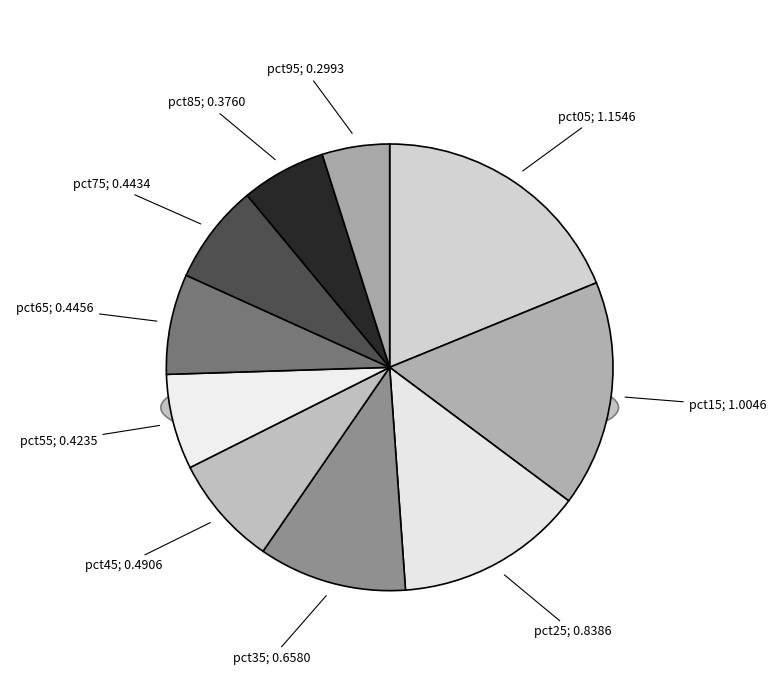

What is the largest slice in the pie chart?

pct05